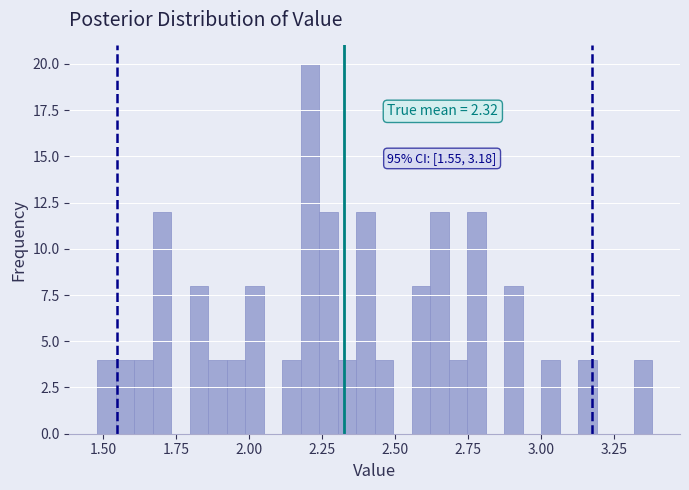

Read against the x-axis, roughly where is the centre of the tallest bar?

2.20